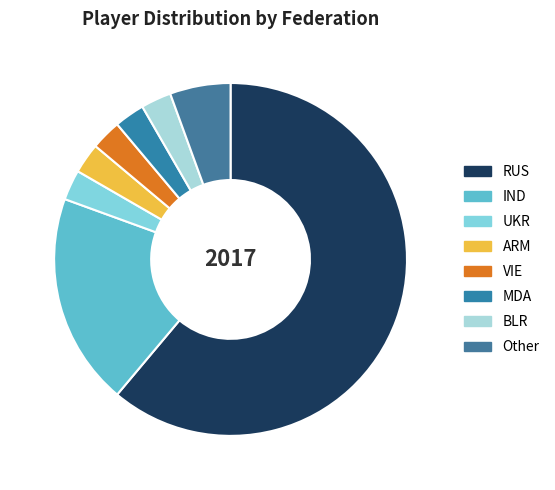

How many slices are in this pie chart?

8